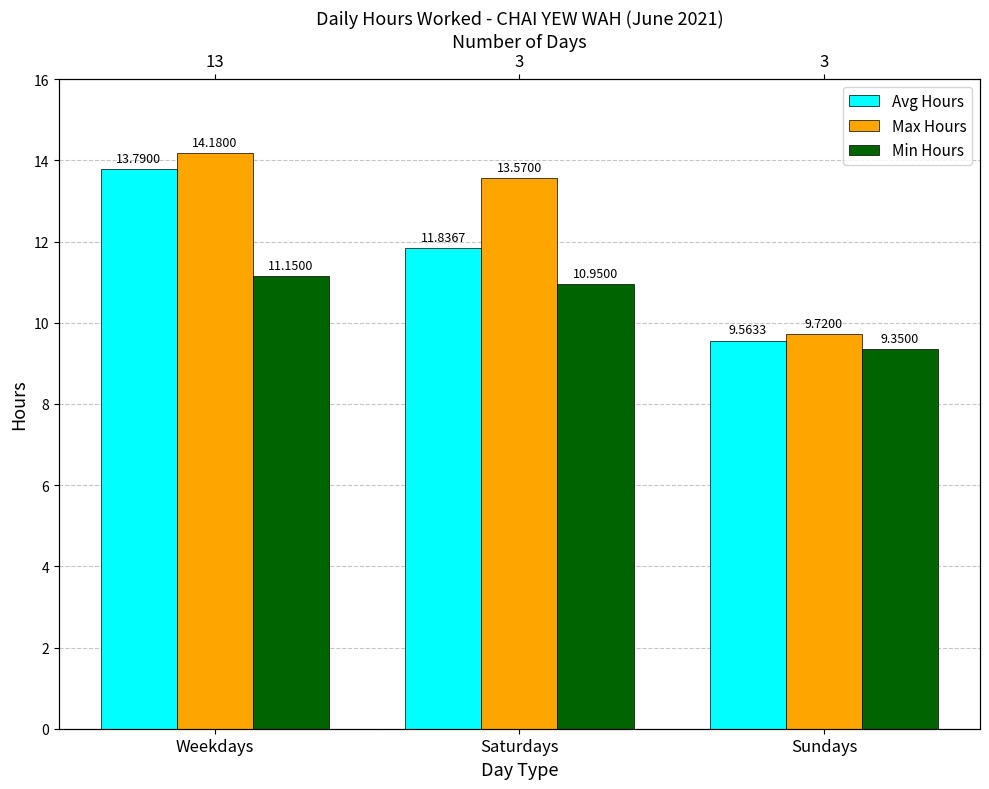

What are all the series names shown in the legend?

Avg Hours, Max Hours, Min Hours